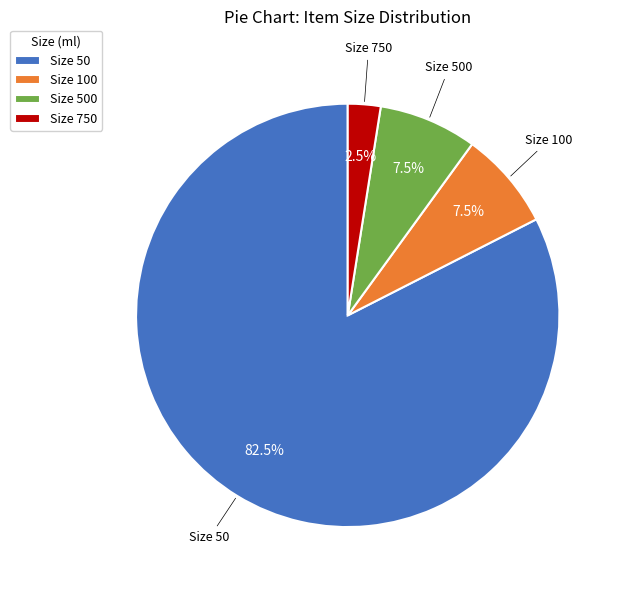

How many slices are in this pie chart?

4